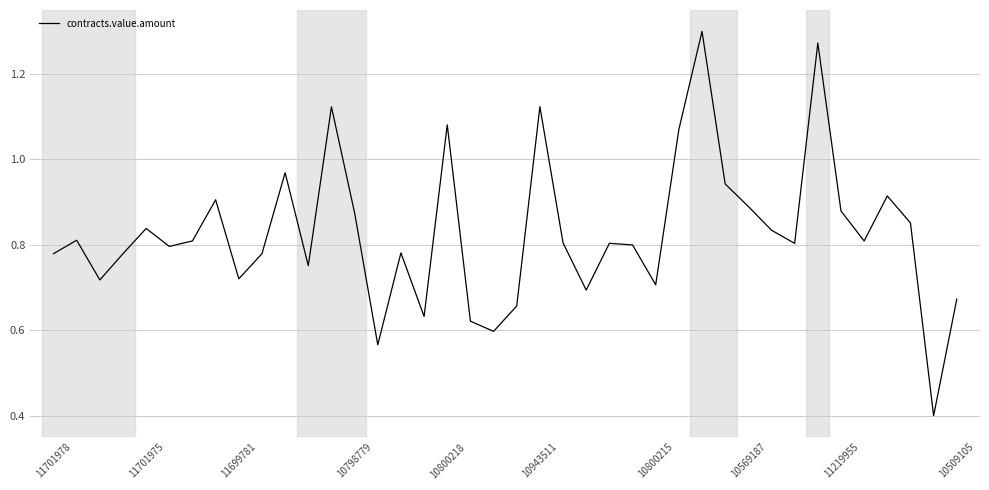

How many lines are shown in the chart?

1